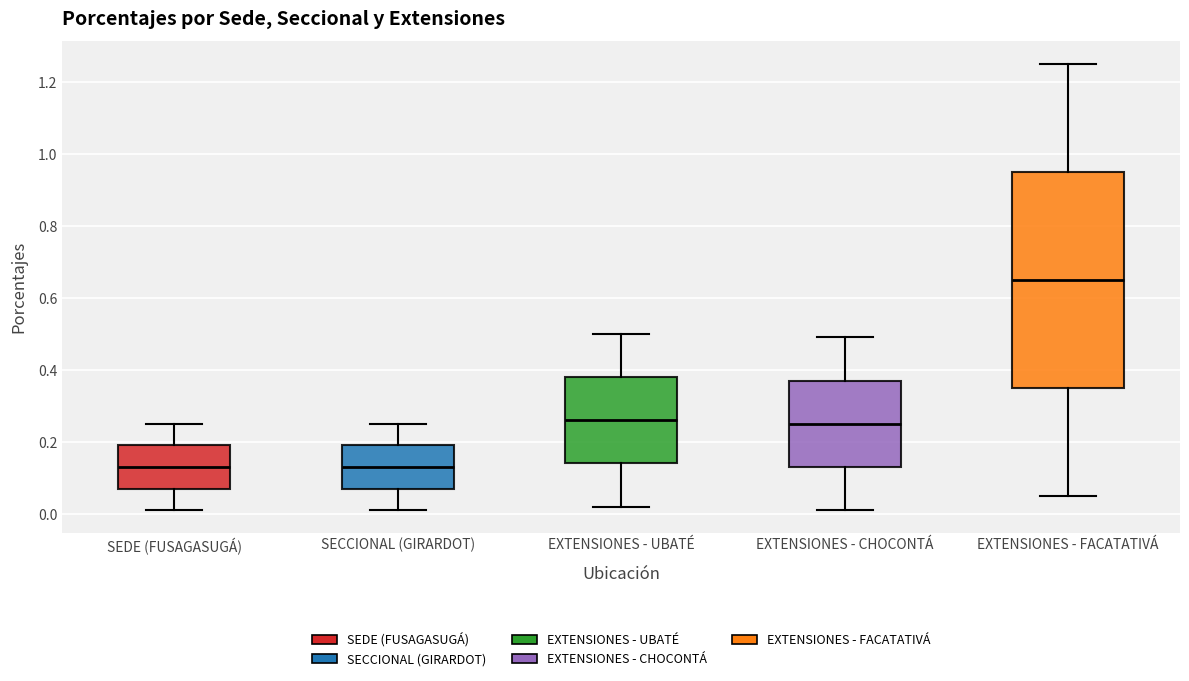

Which box is the tallest, from its lower edge to its upper edge?

EXTENSIONES - FACATATIVÁ